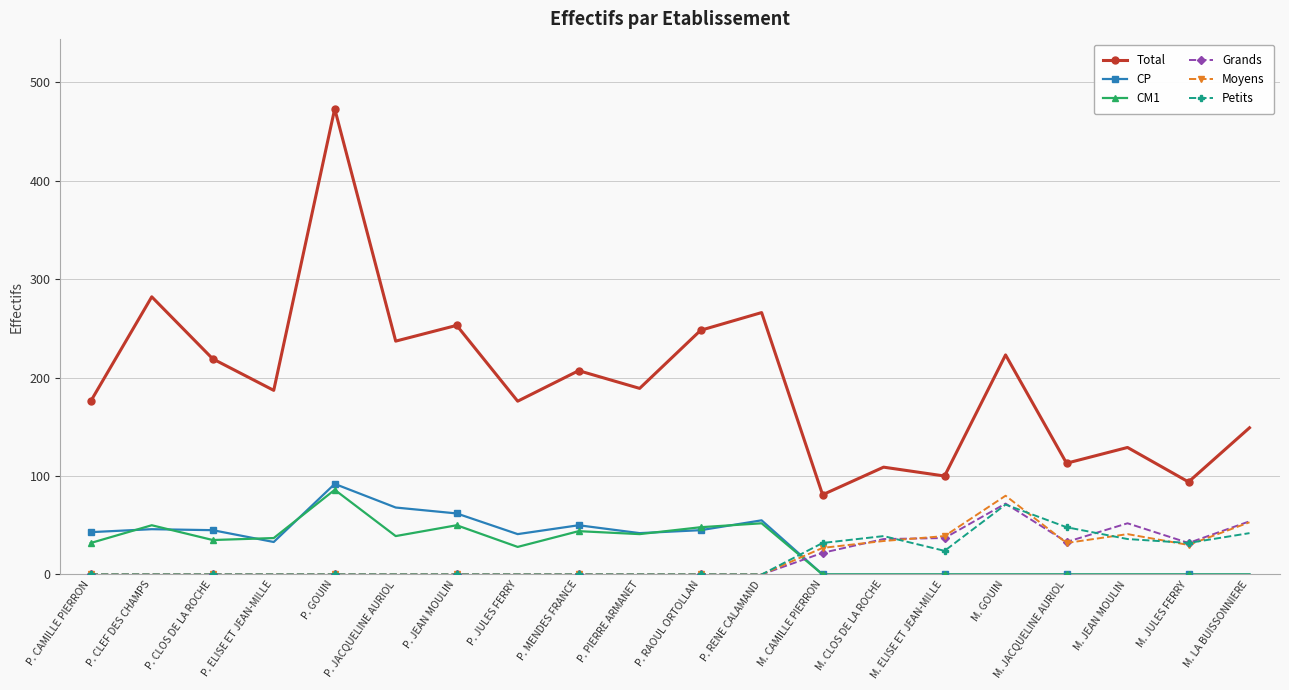

What position from the right is P. ELISE ET JEAN-MILLE?

17